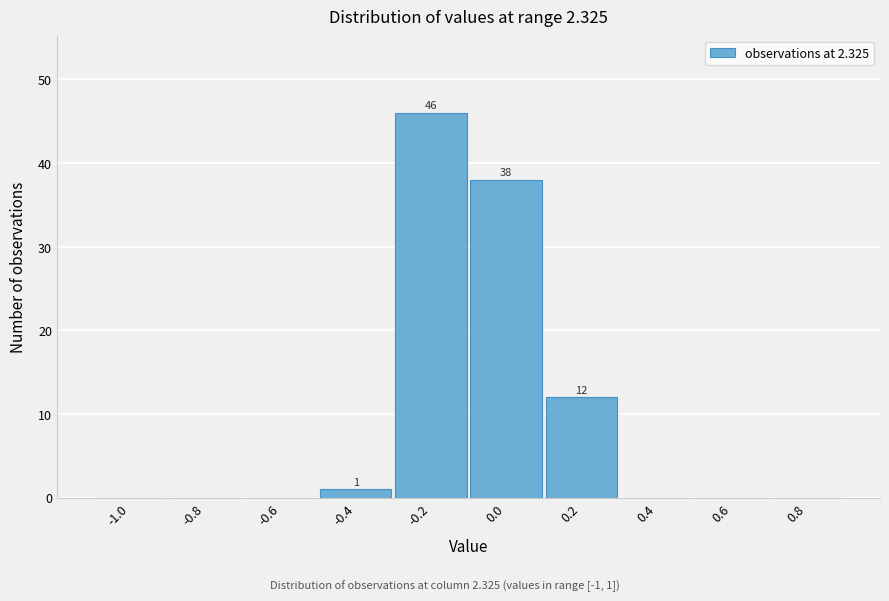

Reading left to right, transcribe all the data shown in this chart.

-1.0=0	-0.8=0	-0.6=0	-0.4=1	-0.2=46	0.0=38	0.2=12	0.4=0	0.6=0	0.8=0